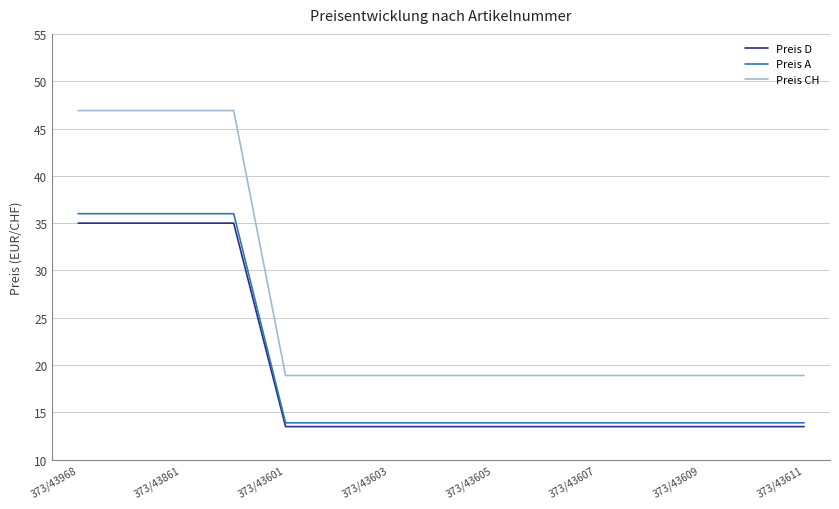

True or false: Preis A and Preis CH cross at least once.

False